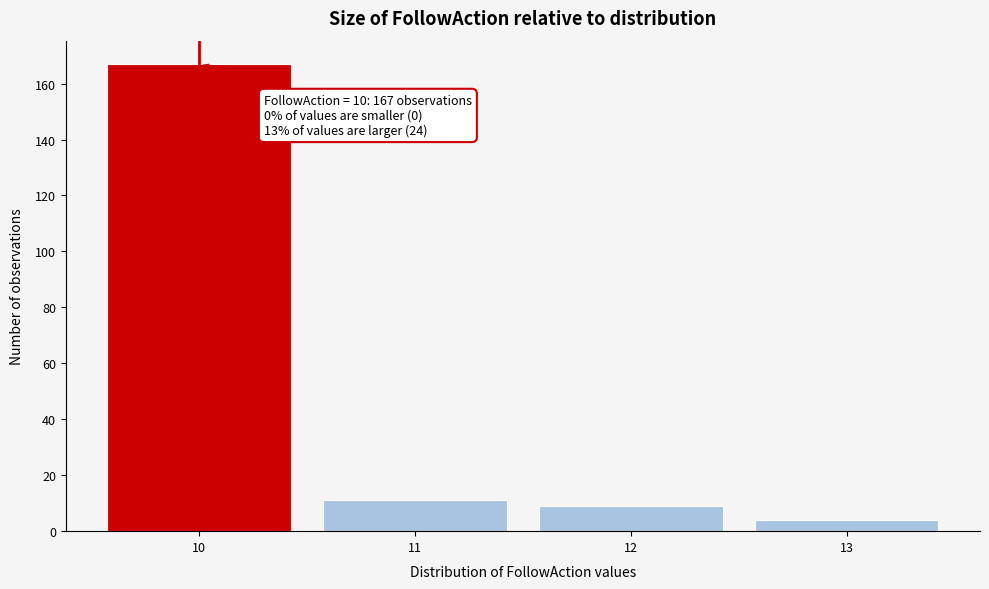

Over which range of the x-axis is the bar tallest?

9.5 to 10.5